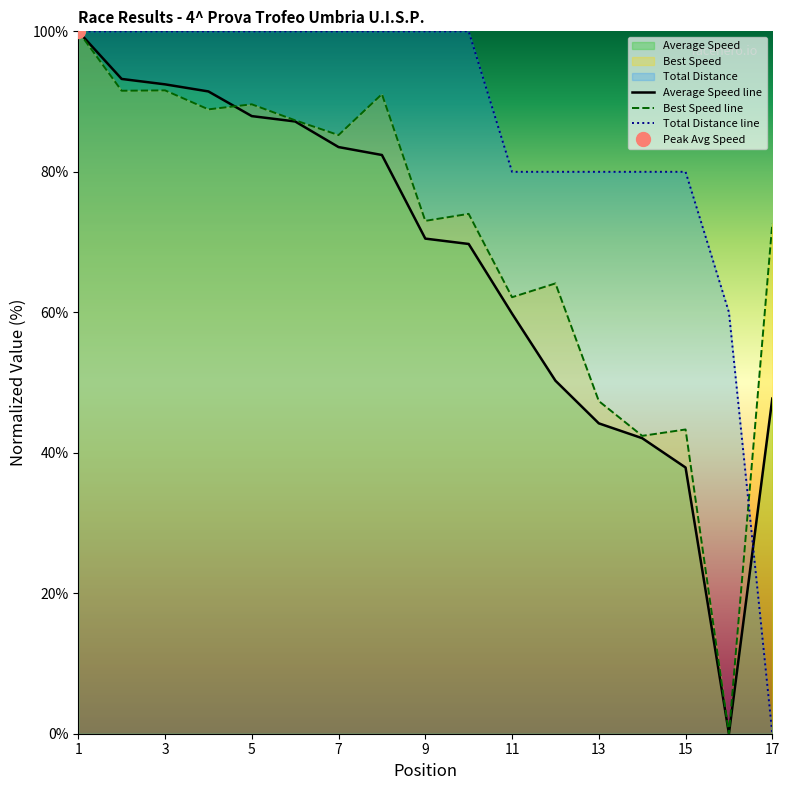

The value of Average Speed line at 13 is 44.2. True or false?

True